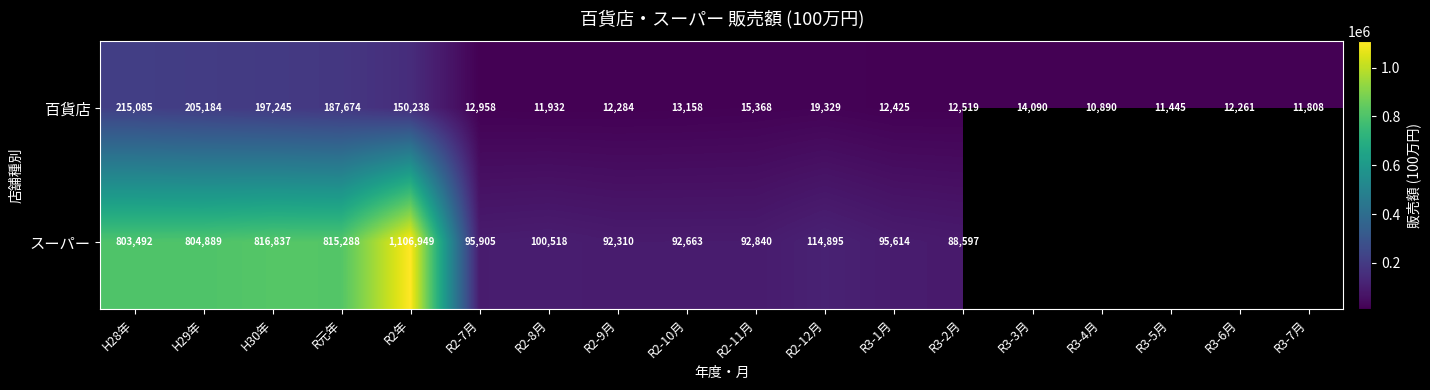

At H29年, list the series in order from largest to smallest.

スーパー, 百貨店